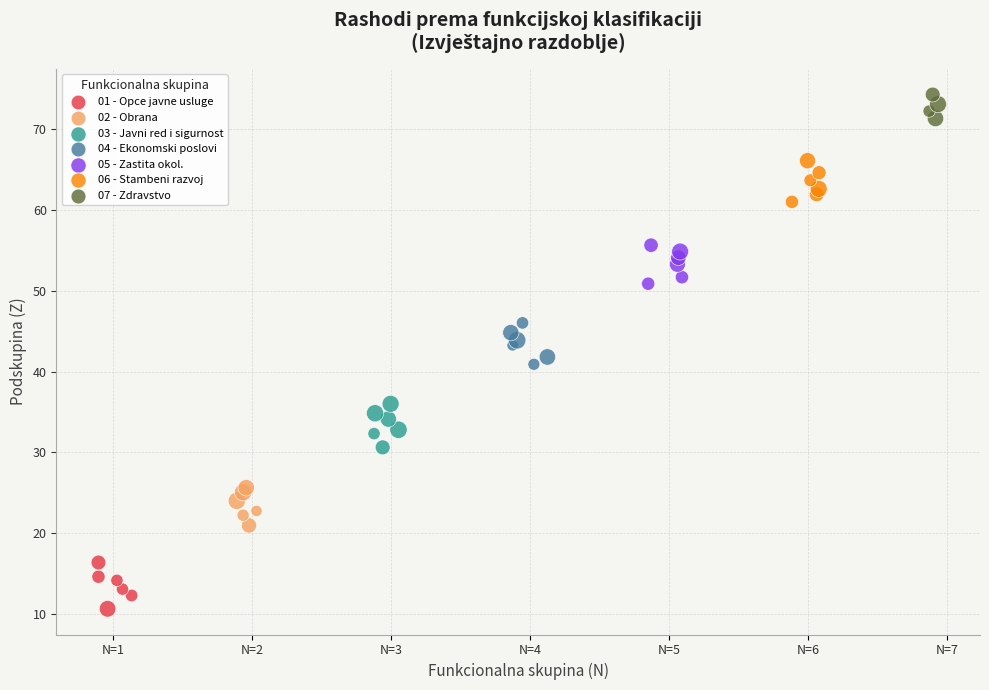

Which series contains the highest Y value?

07 - Zdravstvo